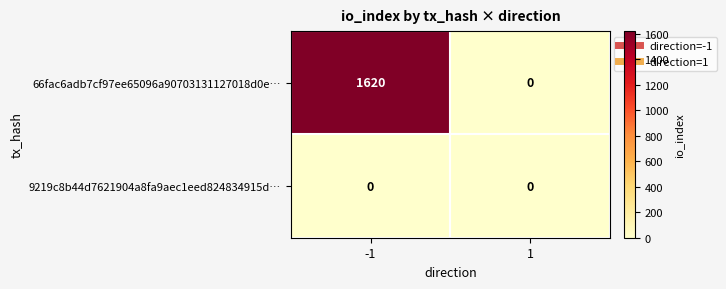

Reading left to right, list all the values displayed in this chart.

66fac6adb7cf97ee65096a90703131127018d0e…: -1=1620	1=0
9219c8b44d7621904a8fa9aec1eed824834915d…: -1=0	1=0